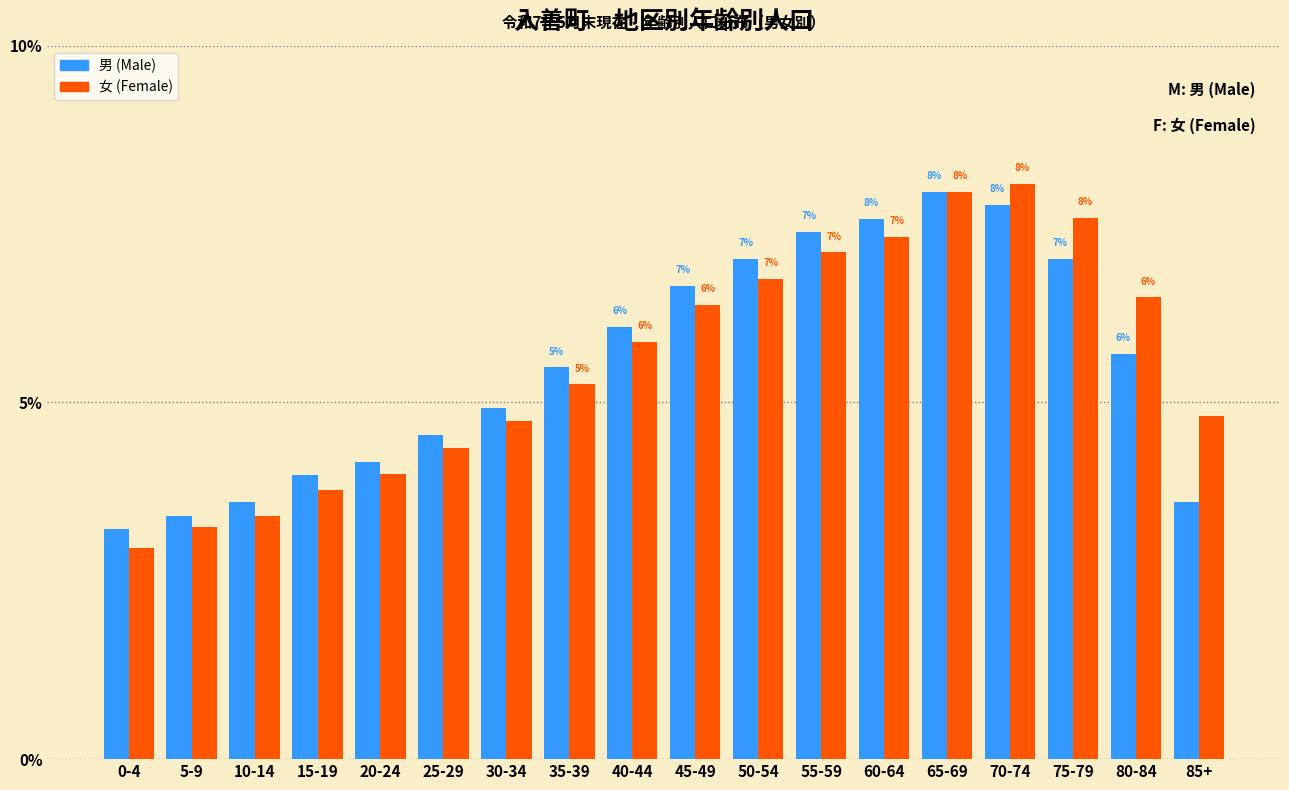

Read the 男 (Male) value at 50-54.

7.0